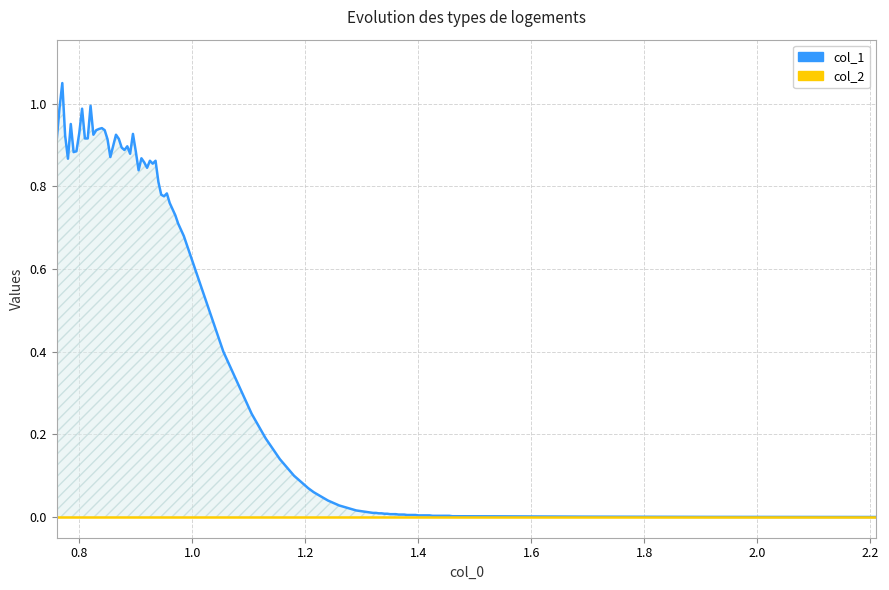

The value of col_1 at 0.76 is 0.6. True or false?

False